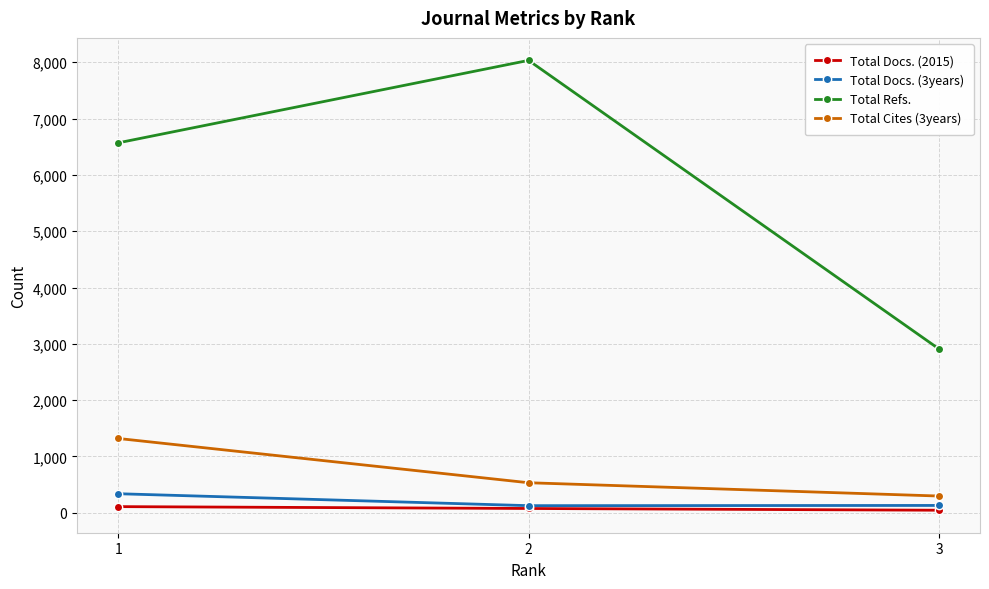

At which label does Total Refs. reach its minimum?

3